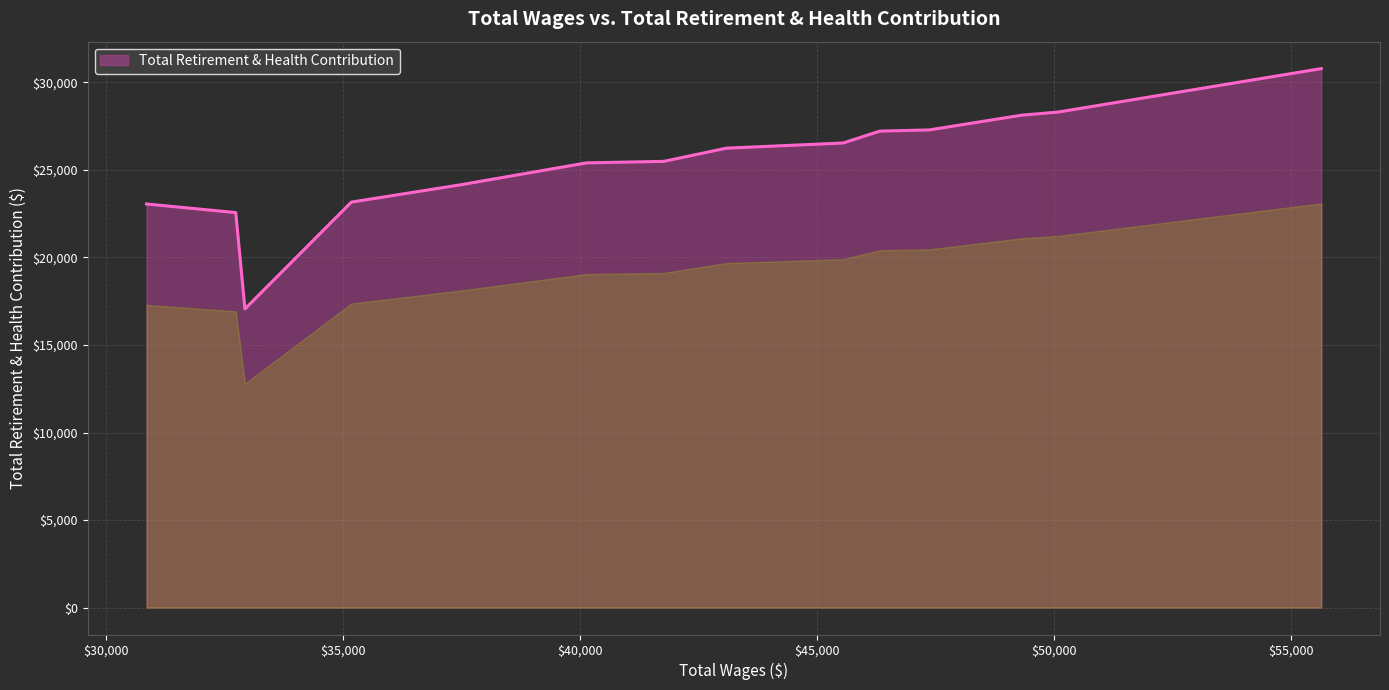

What is the smallest value displayed?

17060